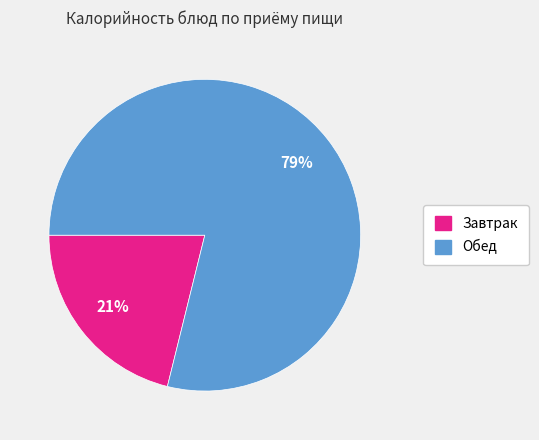

To the nearest percent, what is the difference between the largest and smallest slice percentages?

58%